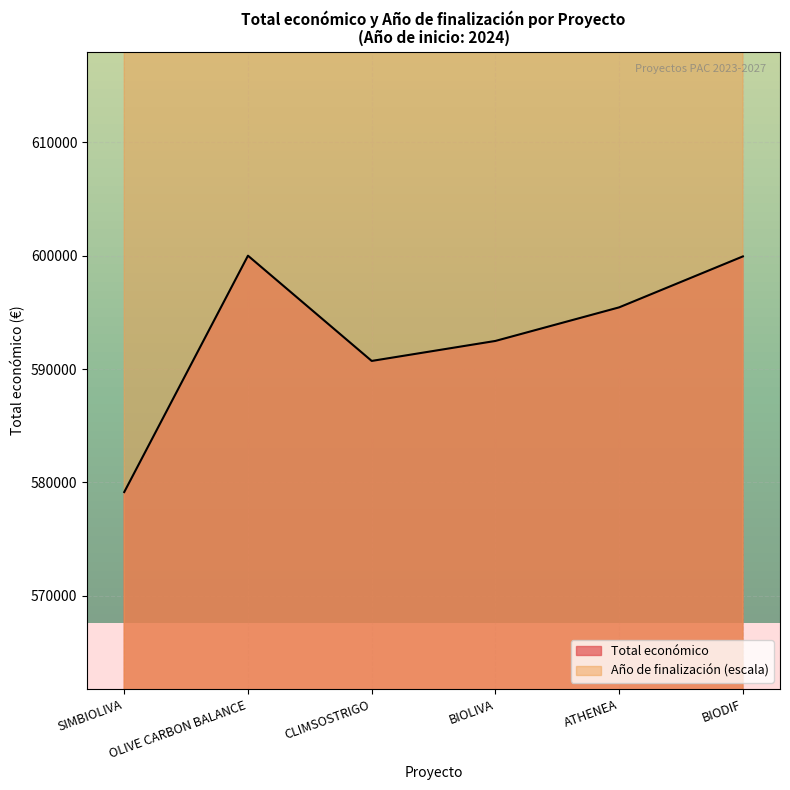

At how many categories does at least one series exceed 622621?

6